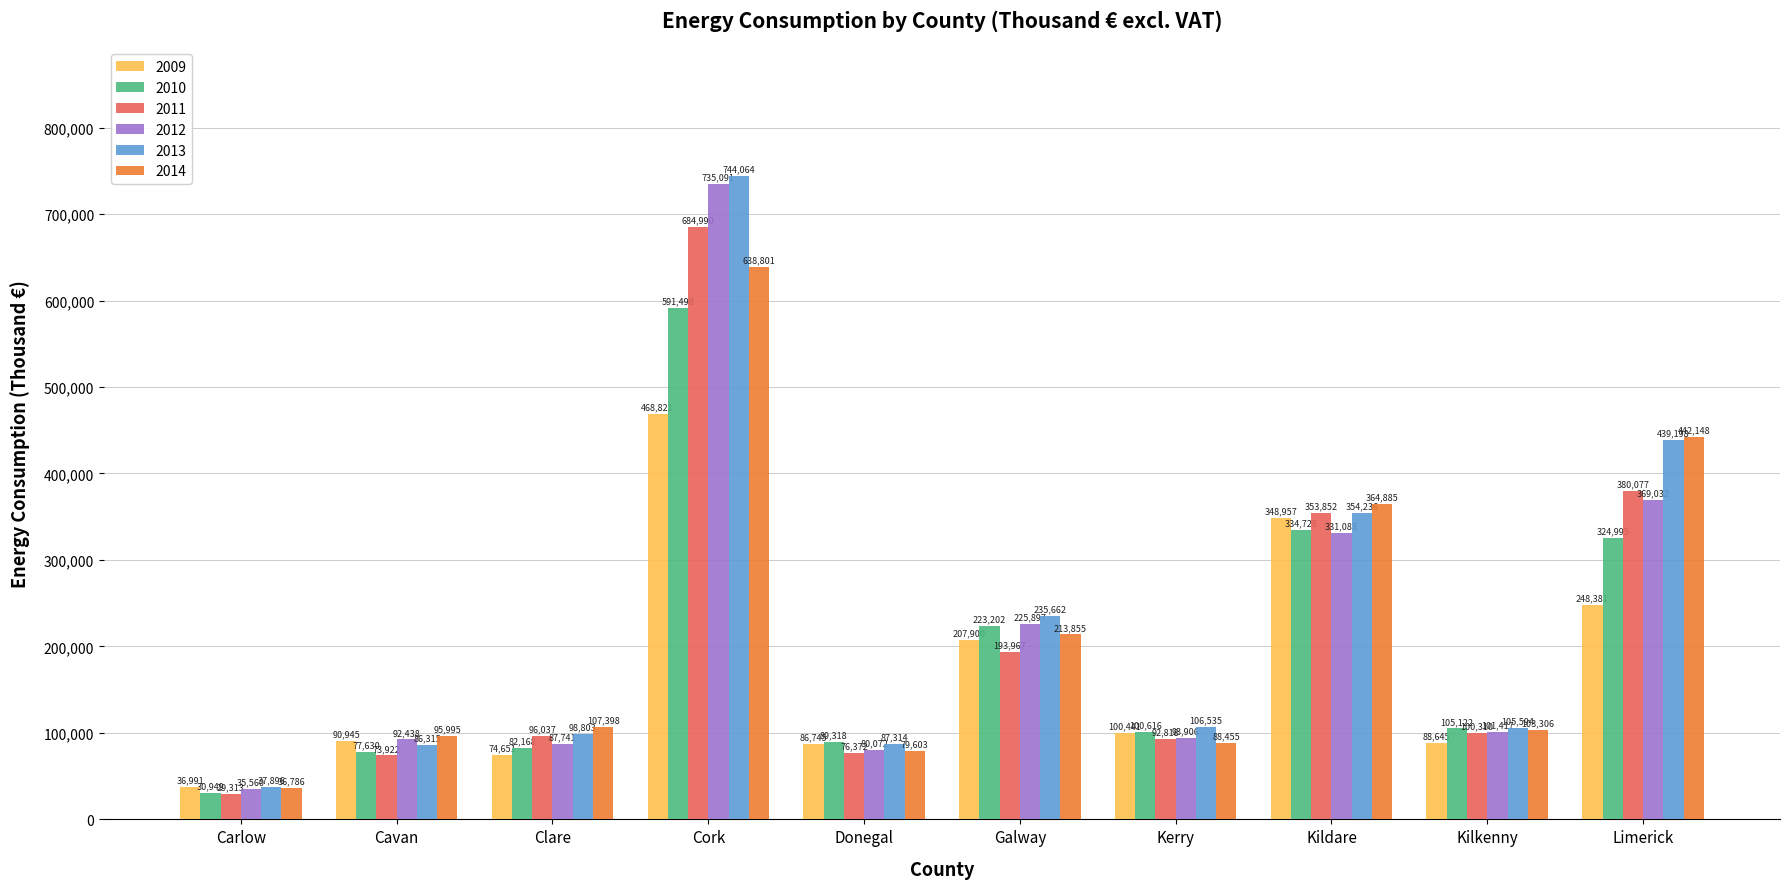

How many groups of bars are there?

10